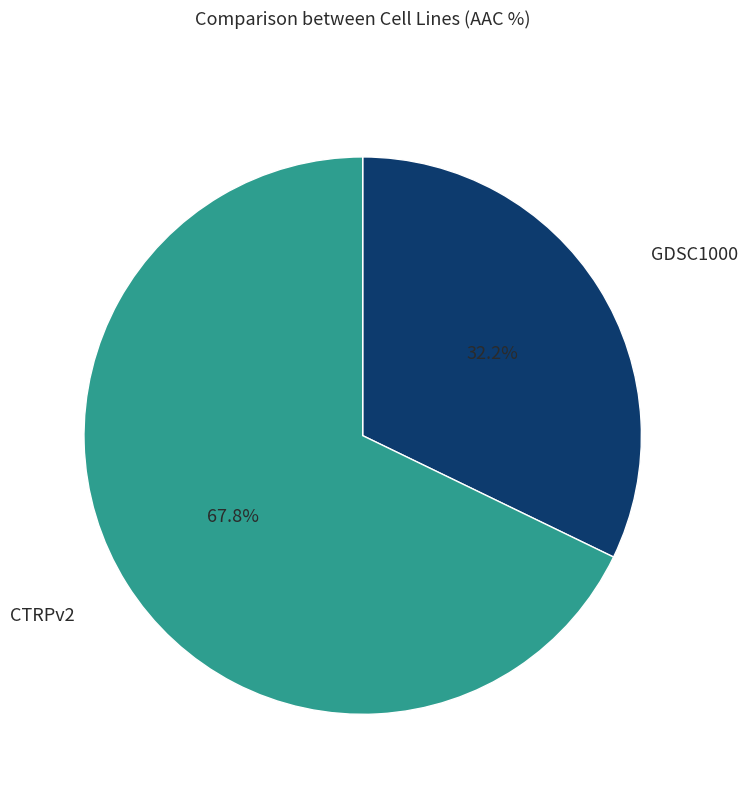

Approximately how many times larger is the value at CTRPv2 compared to GDSC1000?

2.1